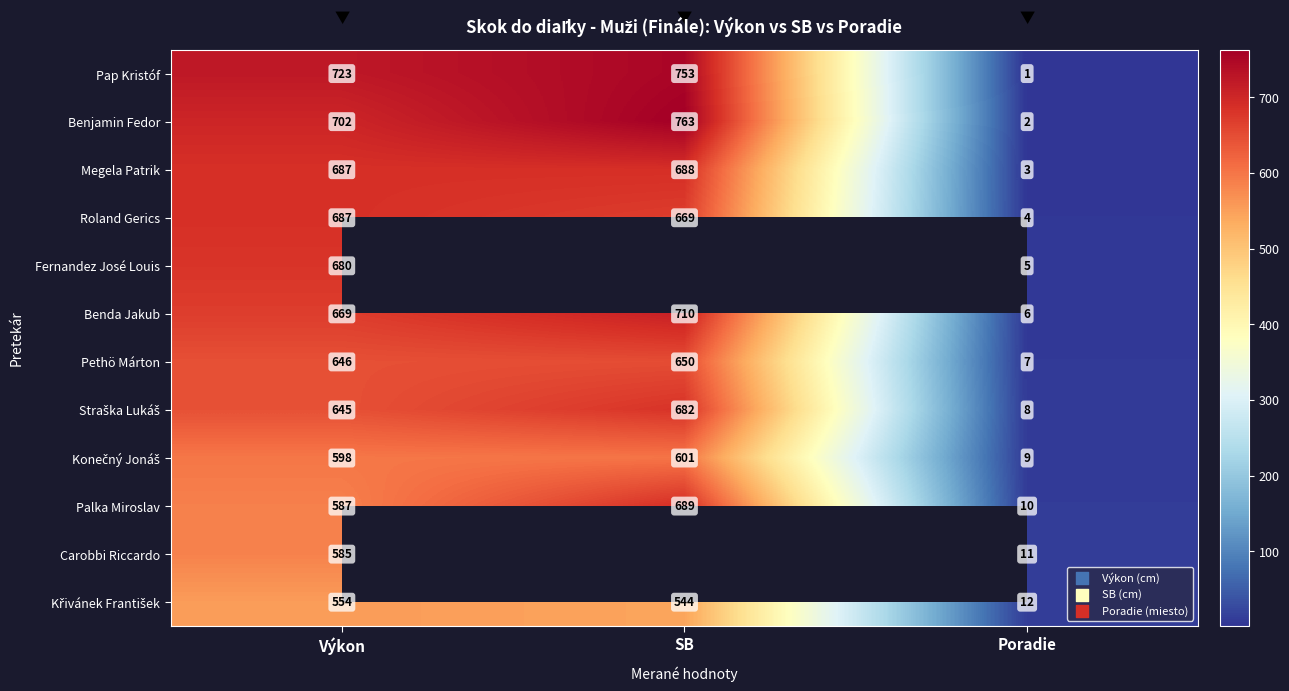

What is the highest value of the Benjamin Fedor series?

763